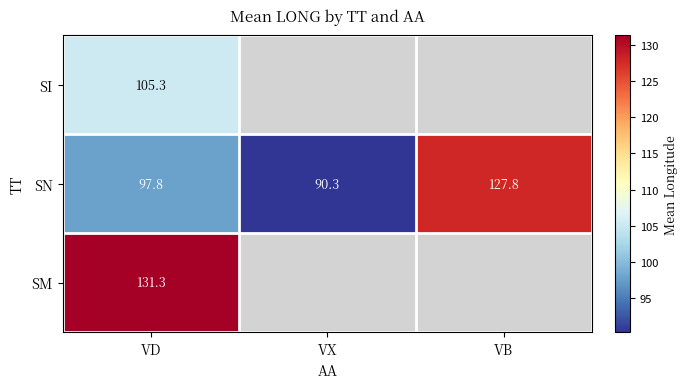

Rank the categories by SN value from lowest to highest.

VX, VD, VB